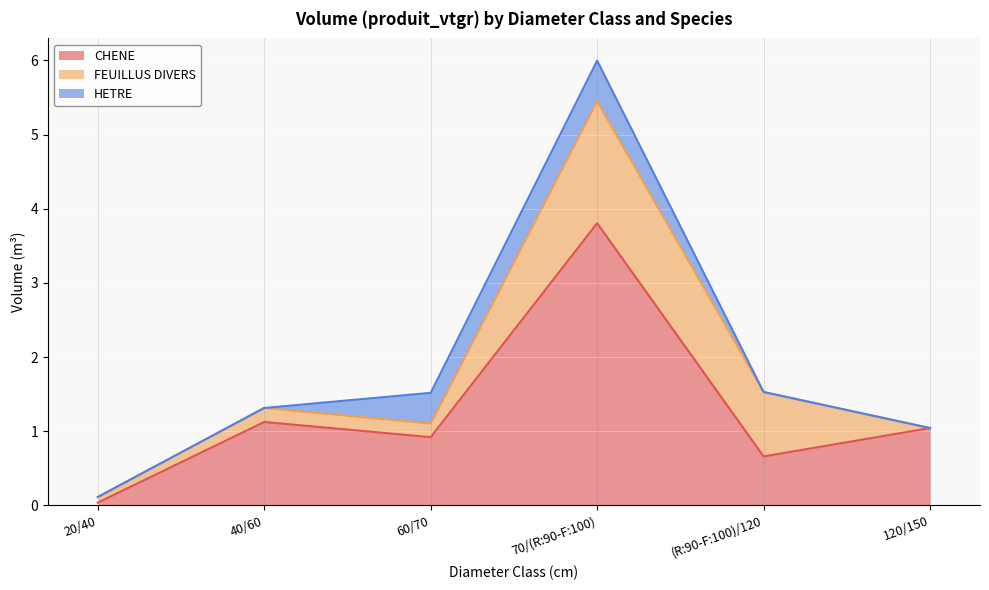

What is the approximate value of CHENE at 70/(R:90-F:100)?

3.8